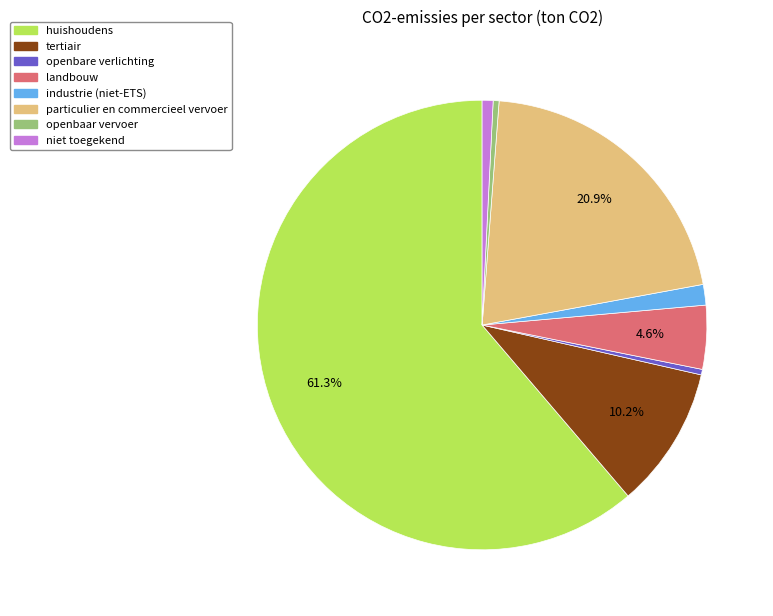

Is openbaar vervoer the majority of the pie?

No